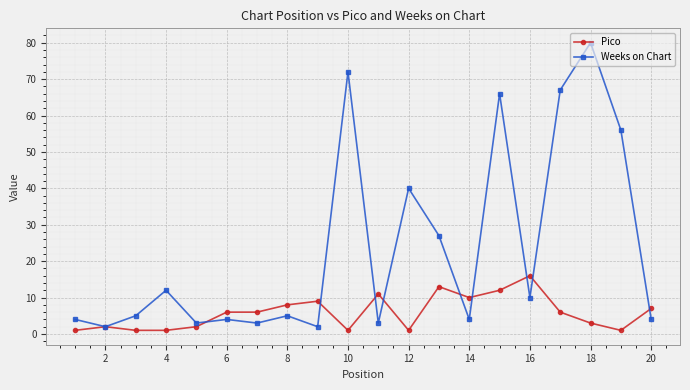

How many distinct data groups are displayed?

2